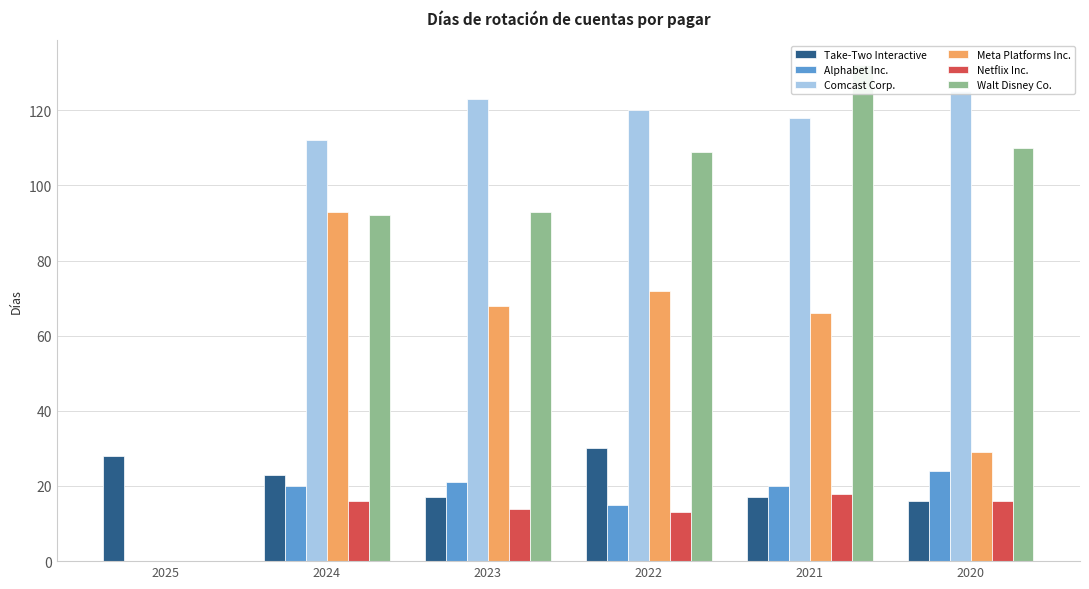

Is it true that Netflix Inc. equals 25 at 2023?

False